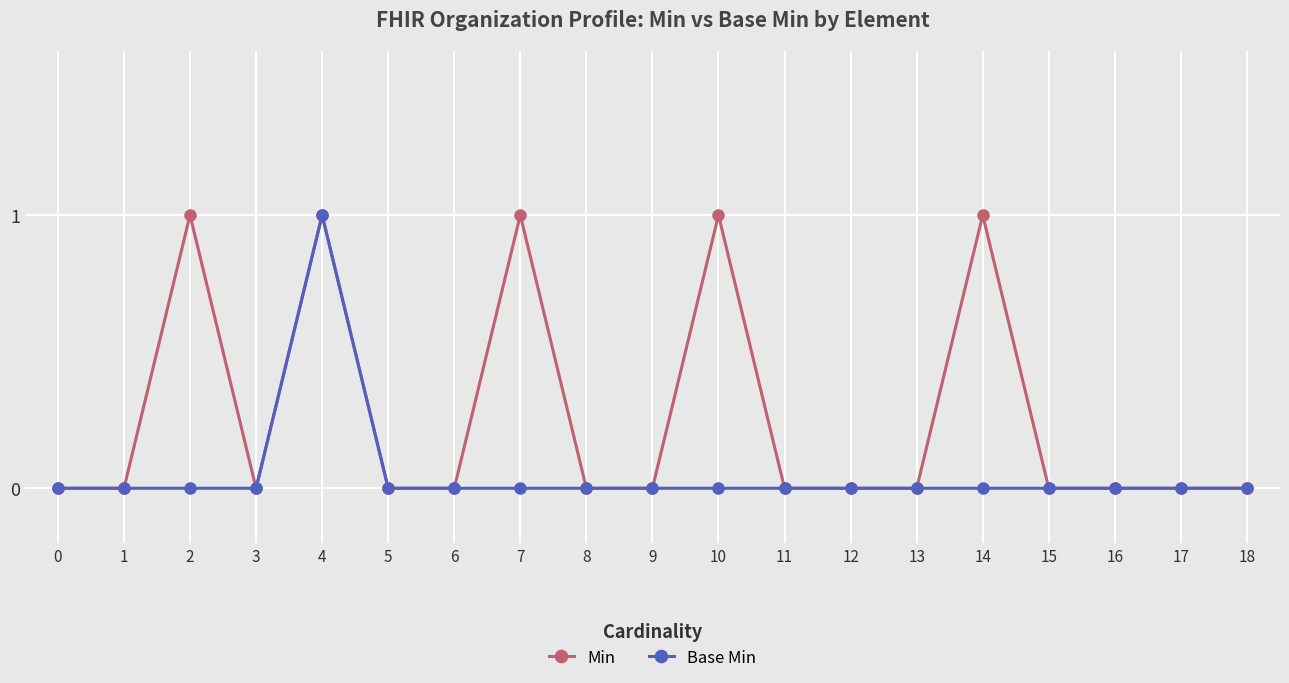

Count the number of data series in this chart.

2